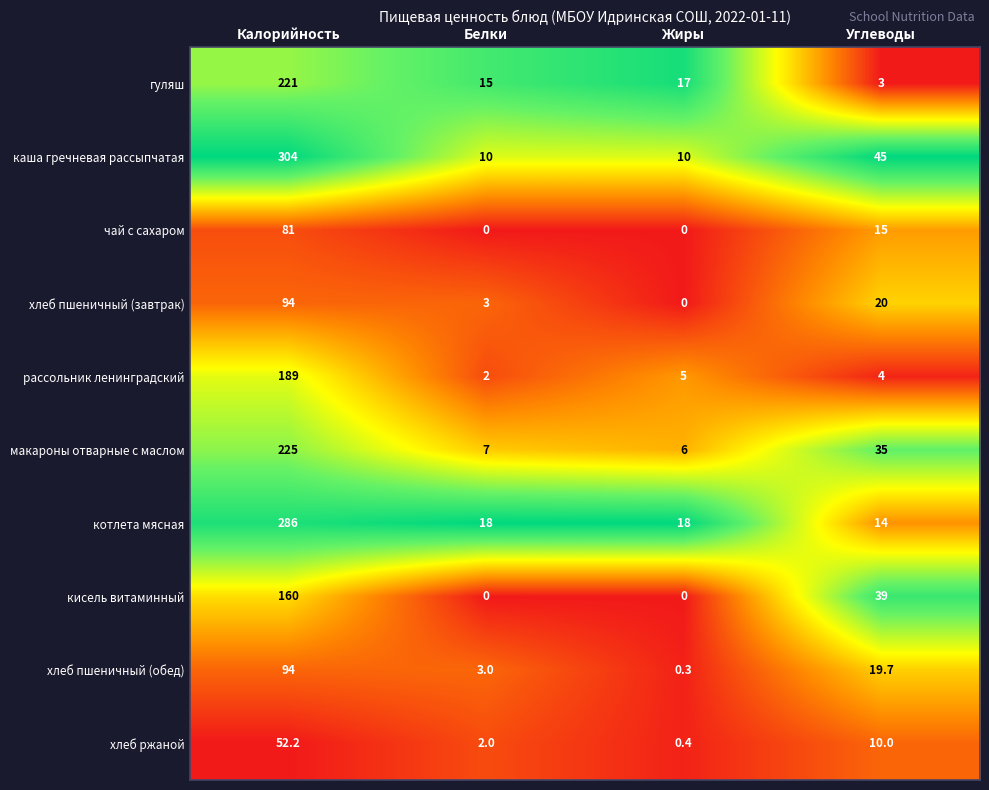

What is the difference between the макароны отварные с маслом values at Углеводы and Белки?

28.0